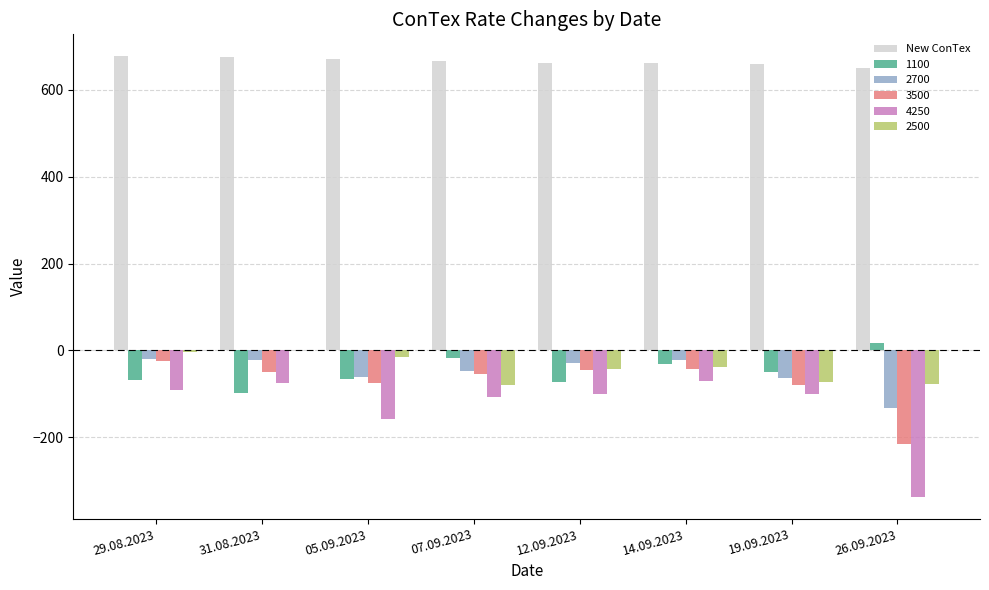

The value of 4250 at 19.09.2023 is -100. True or false?

True